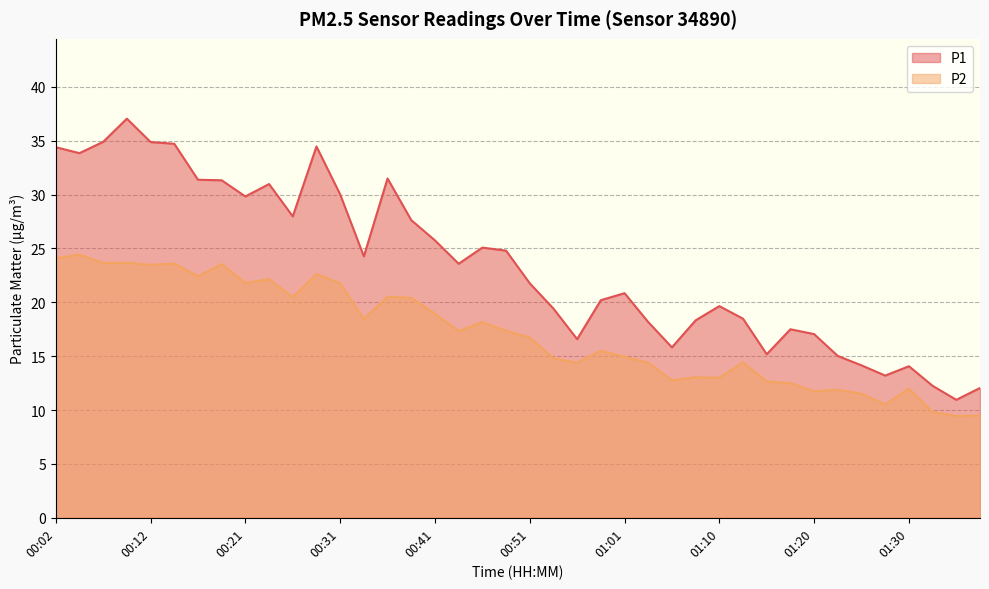

True or false: P1 and P2 intersect in this chart.

False